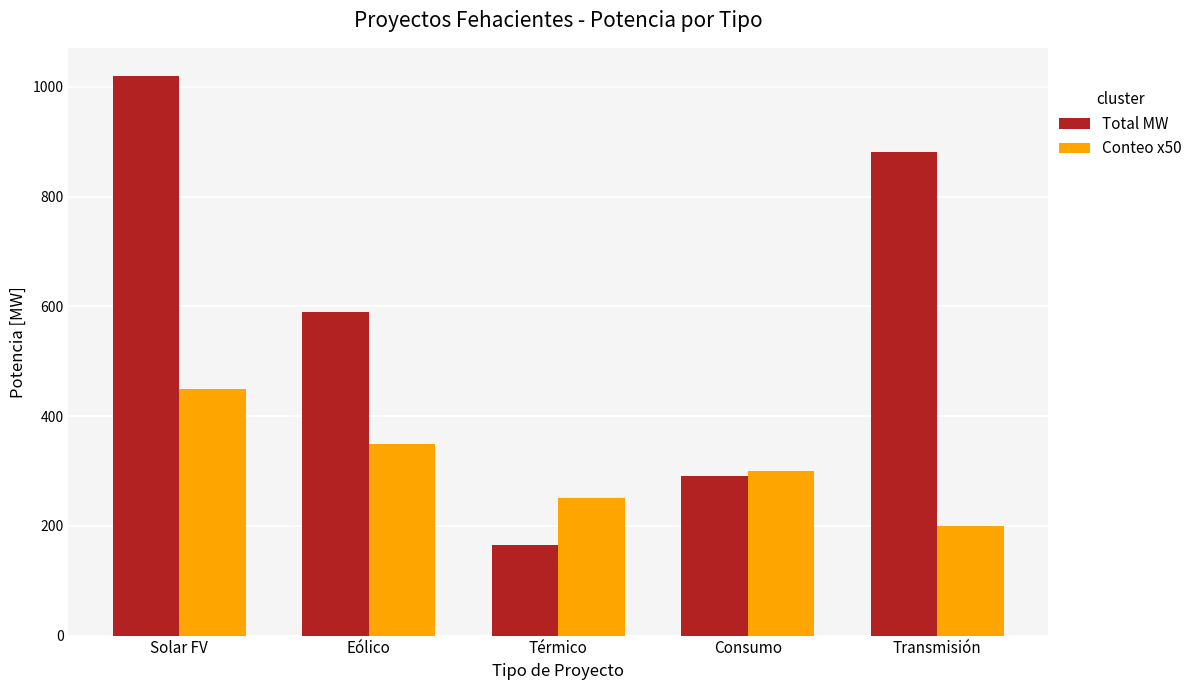

Rank the series by their maximum value, from lowest to highest.

Conteo x50, Total MW